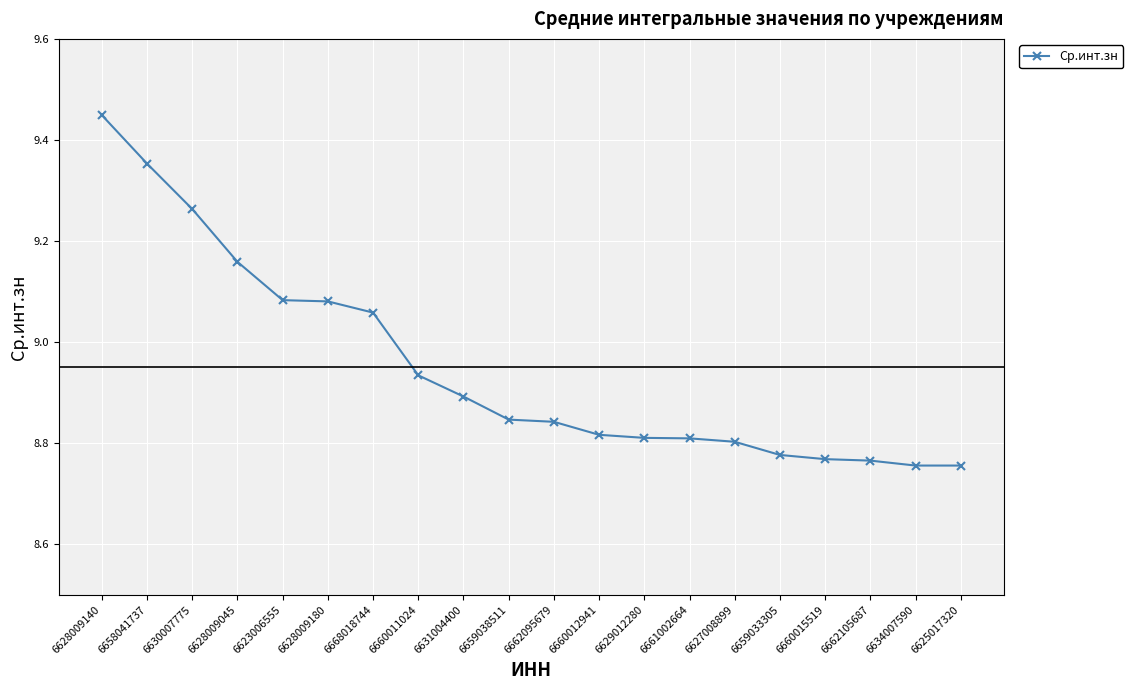

The chart shows a value of 8.8 at 6625017320. True or false?

True